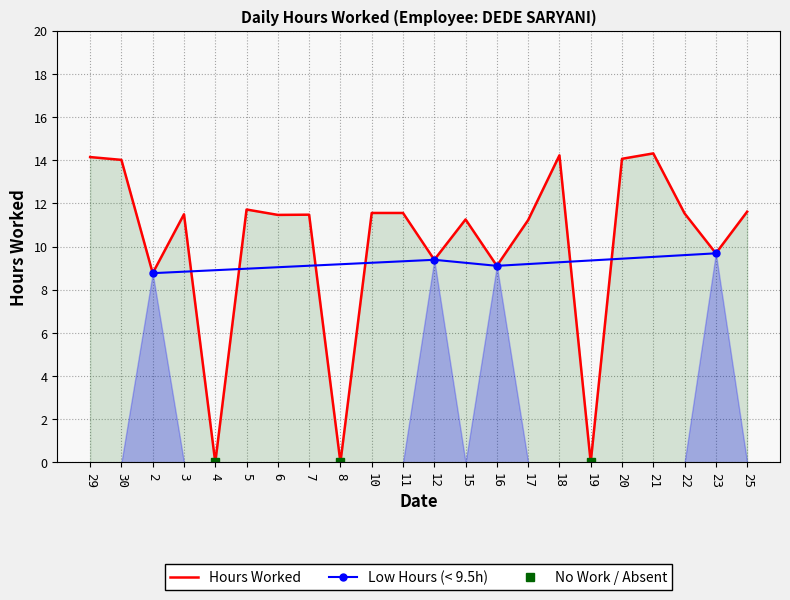

What is the label of the 13th point from the left?

15